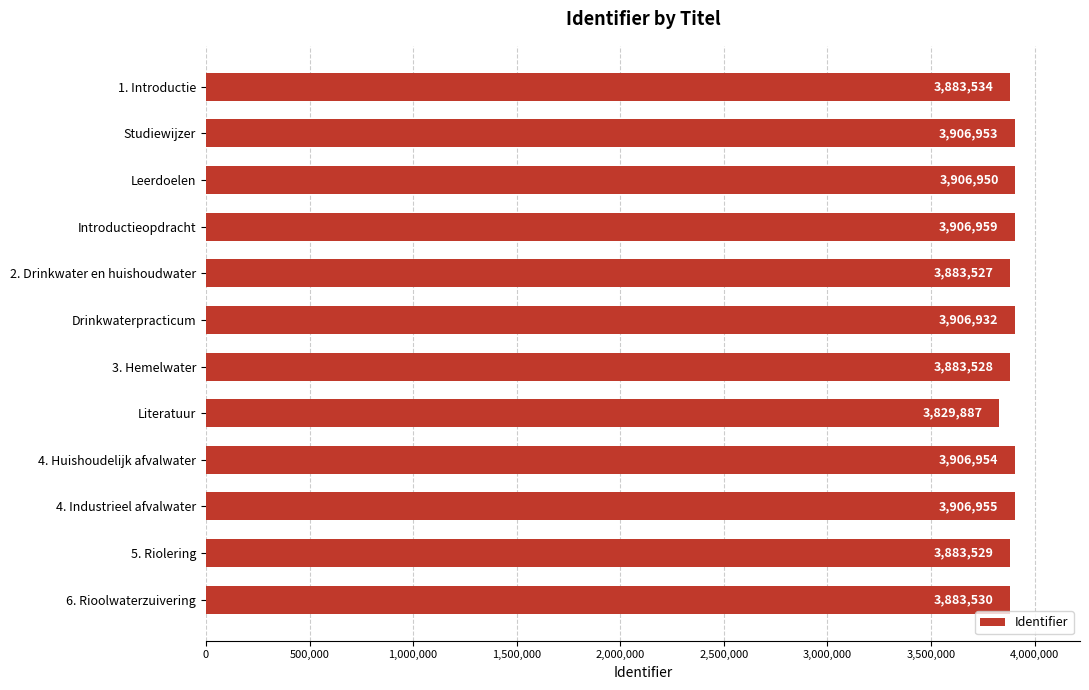

What is the label of the 2nd bar from the top?

Studiewijzer